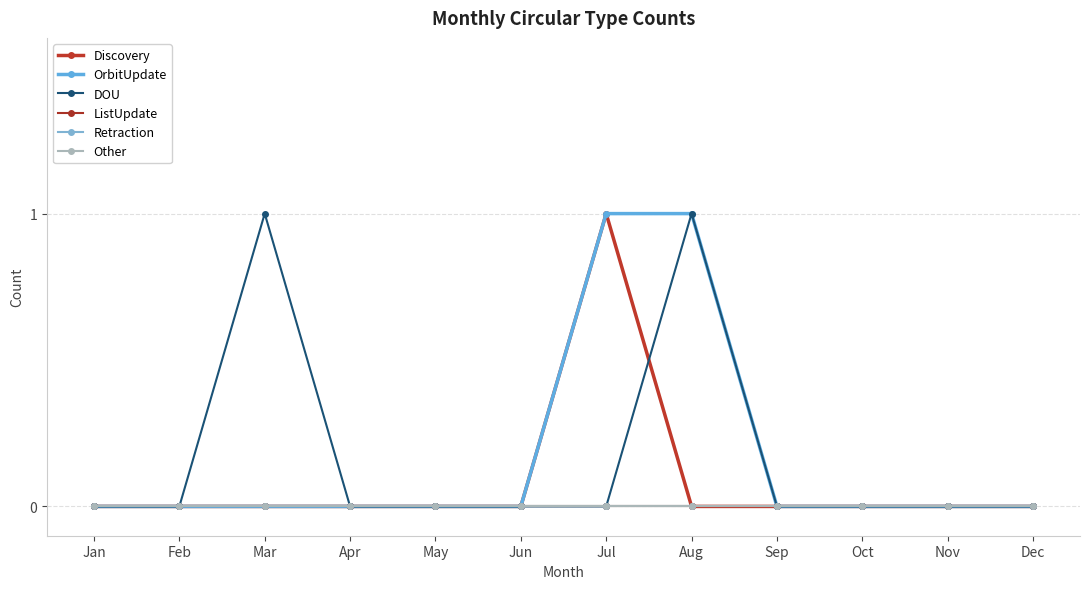

Does the chart have visible grid lines?

Yes